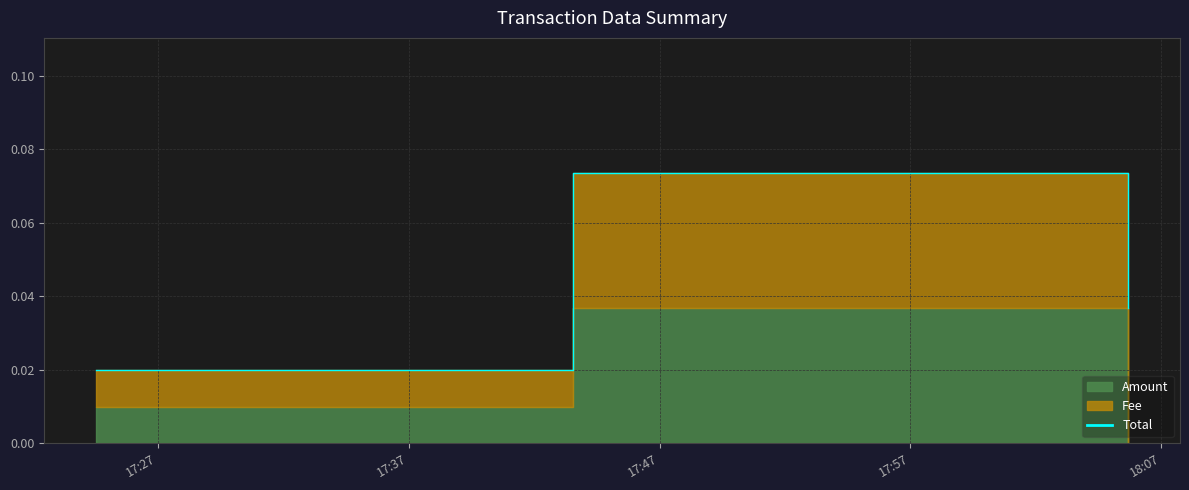

What is the change in value from 17:37 to 17:47?

+0.1